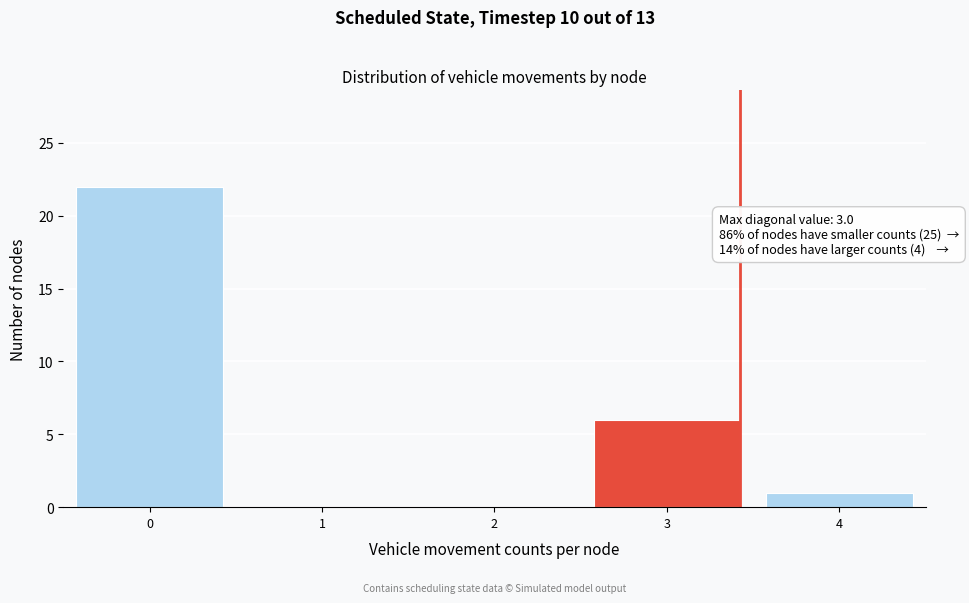

Over which range of the x-axis is the bar tallest?

-0.5 to 0.5